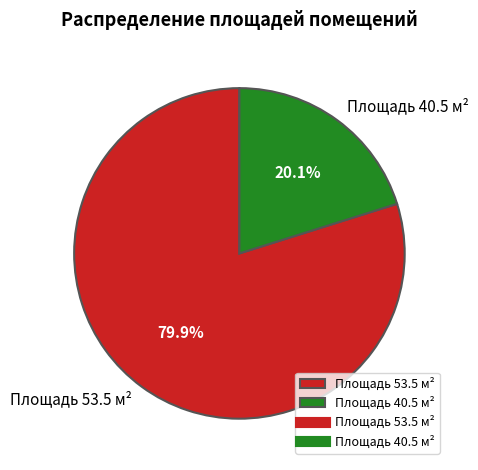

Between Площадь 40.5 м² and Площадь 53.5 м², which is larger?

Площадь 53.5 м²